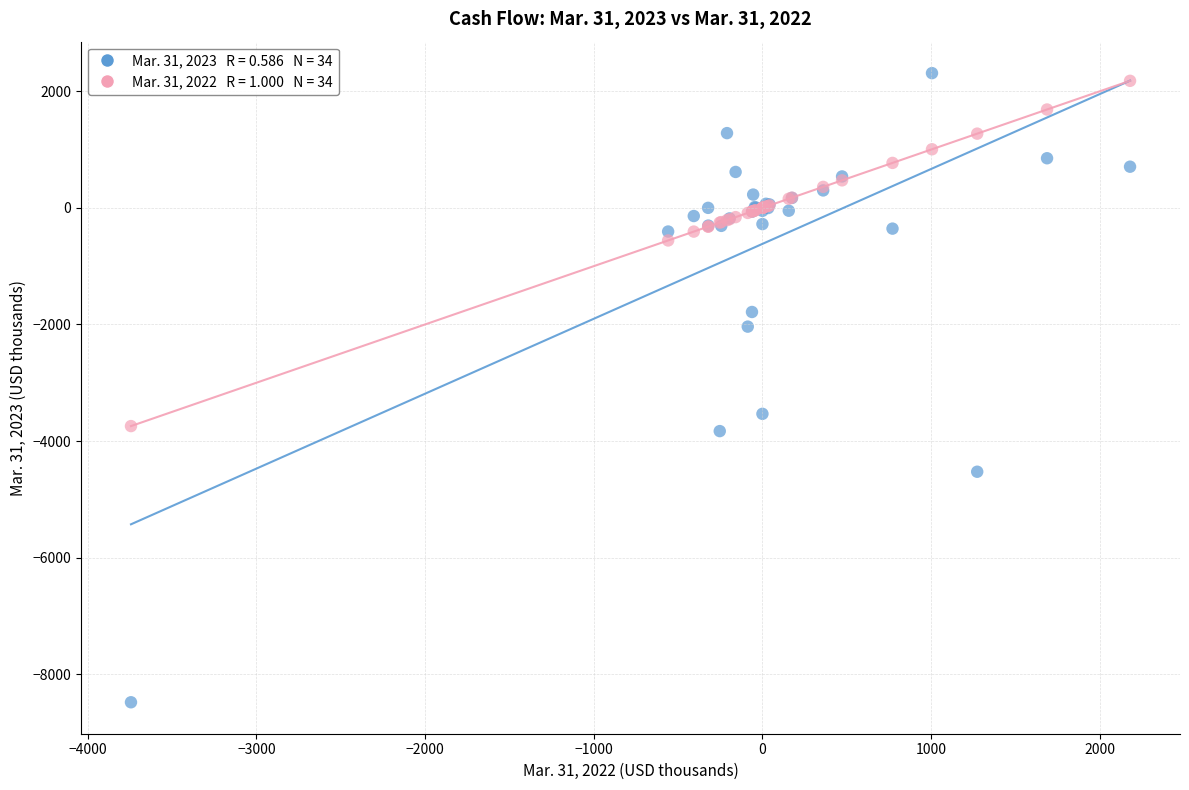

Across all series, what Y value is closest to -3084?

-3533